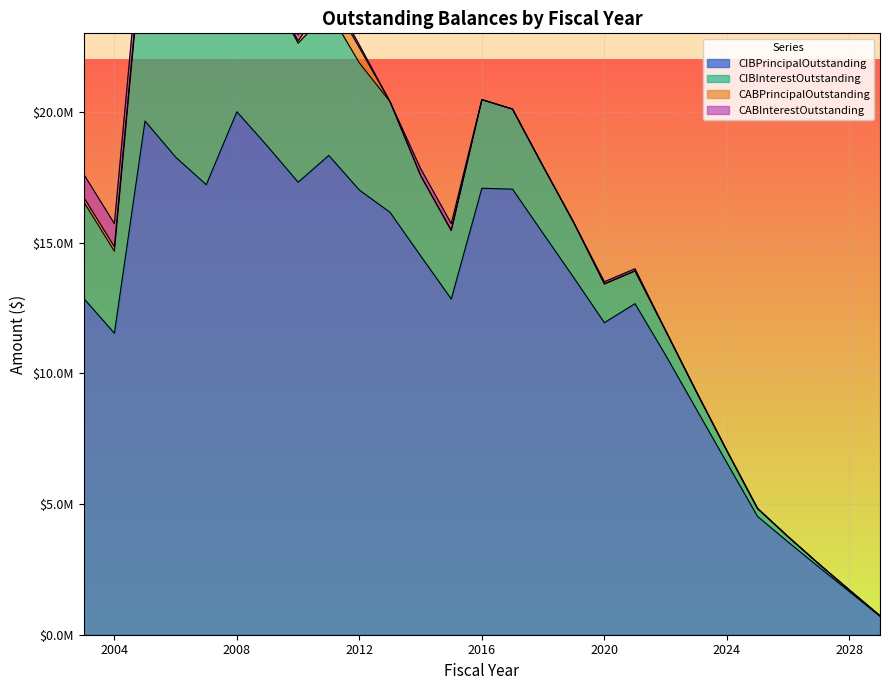

What is the difference between the CABInterestOutstanding values at 2022 and 2010?

230000.0